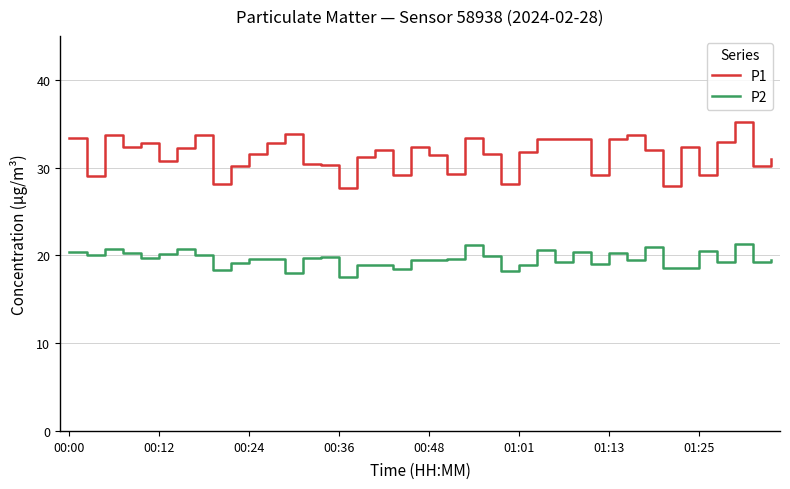

List the series in order of their overall mean, lowest first.

P2, P1